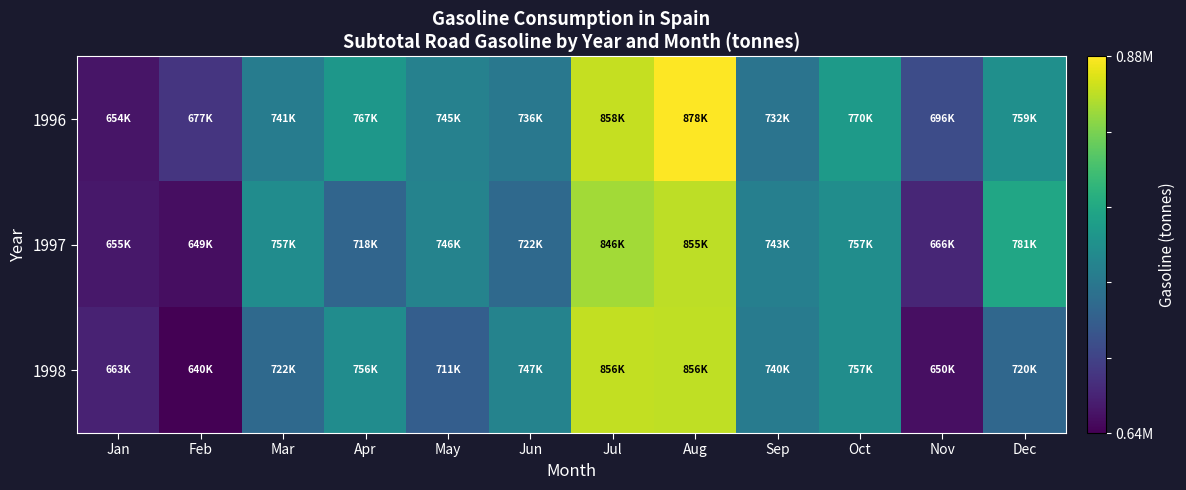

Which series has the largest total across all categories?

1996